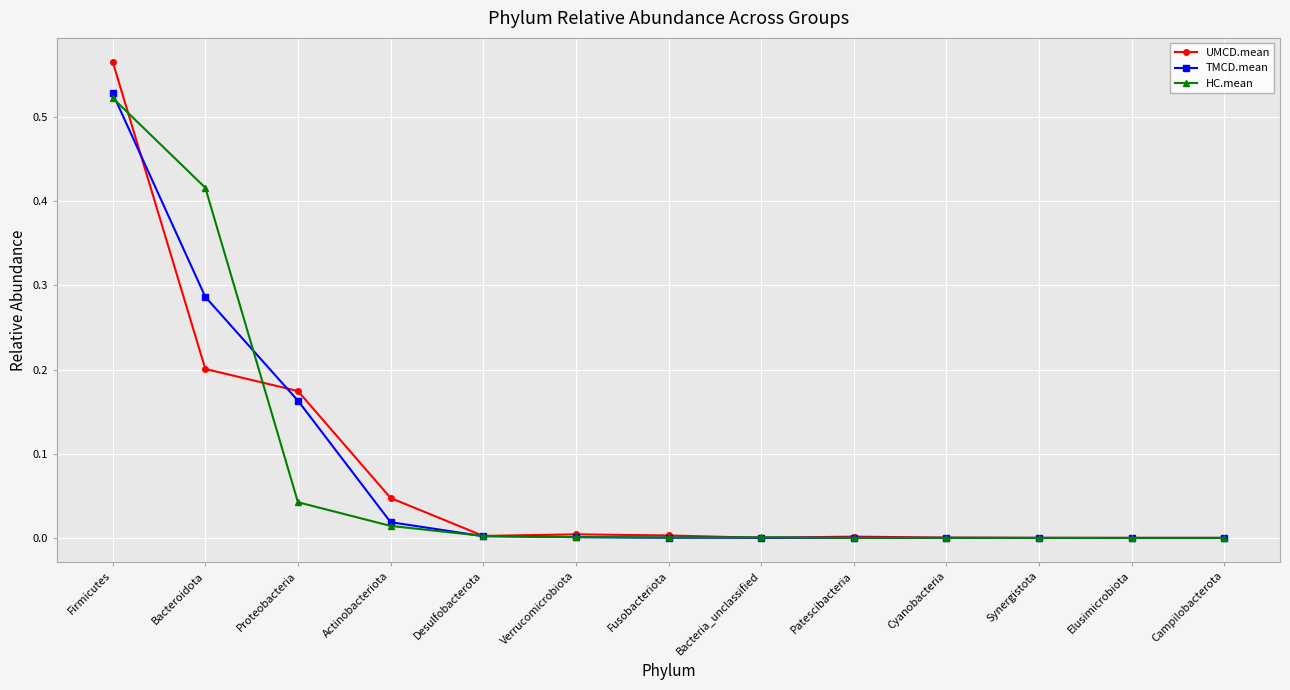

True or false: UMCD.mean has more than 0 points higher than both neighbors.

True